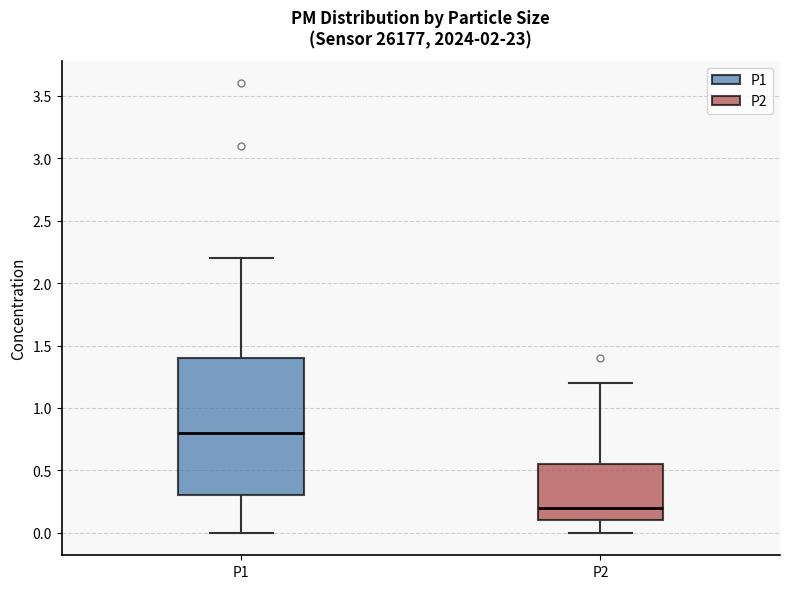

Which box is the tallest, from its lower edge to its upper edge?

P1